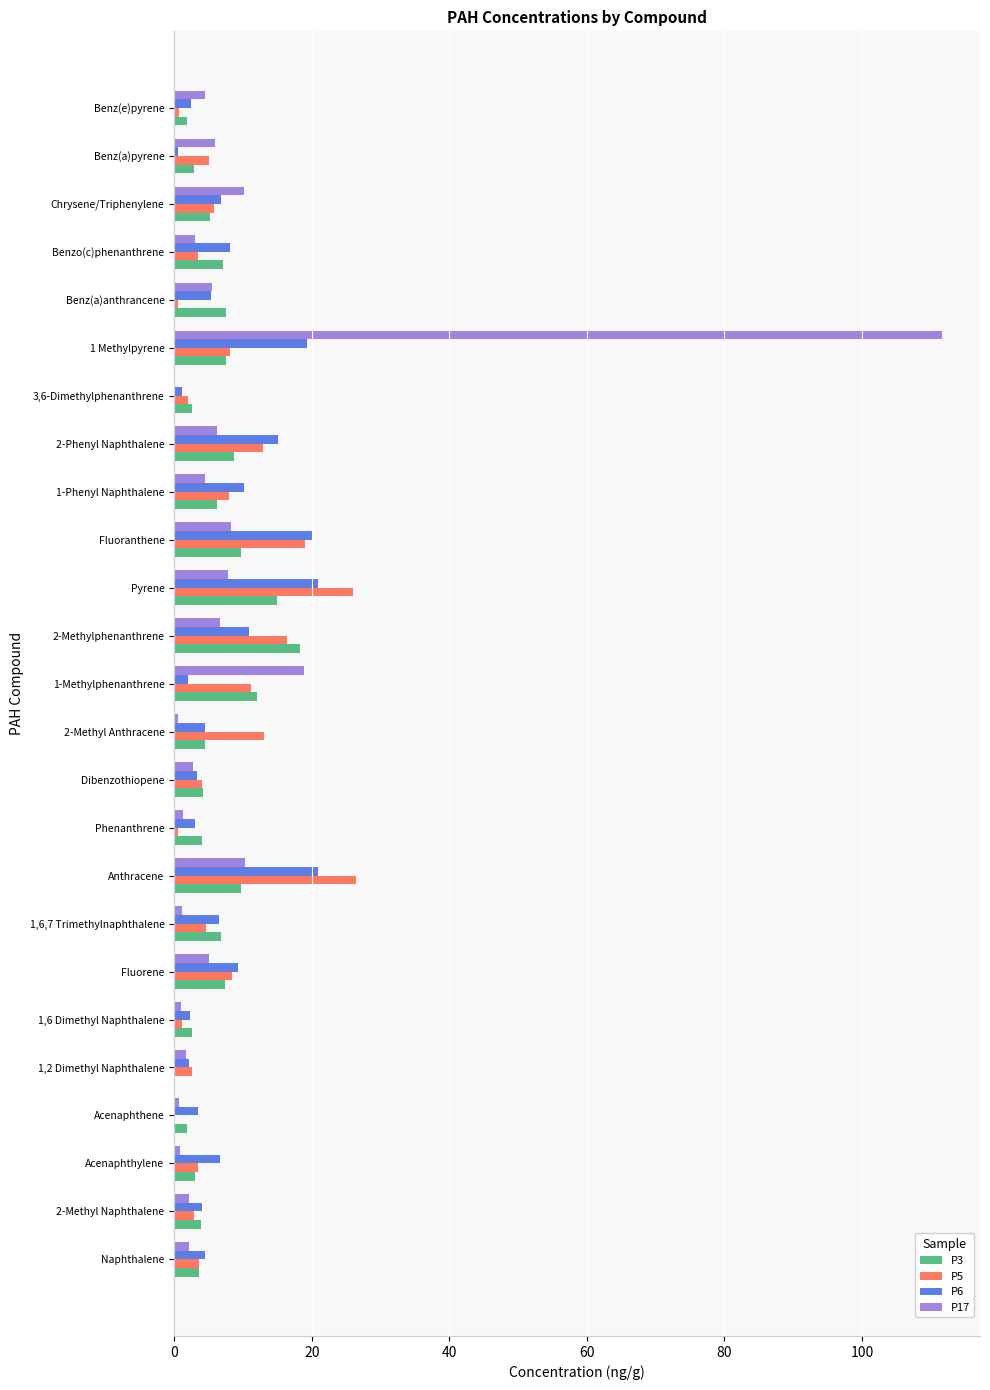

The value of P5 at Fluorene is 8.4. True or false?

True